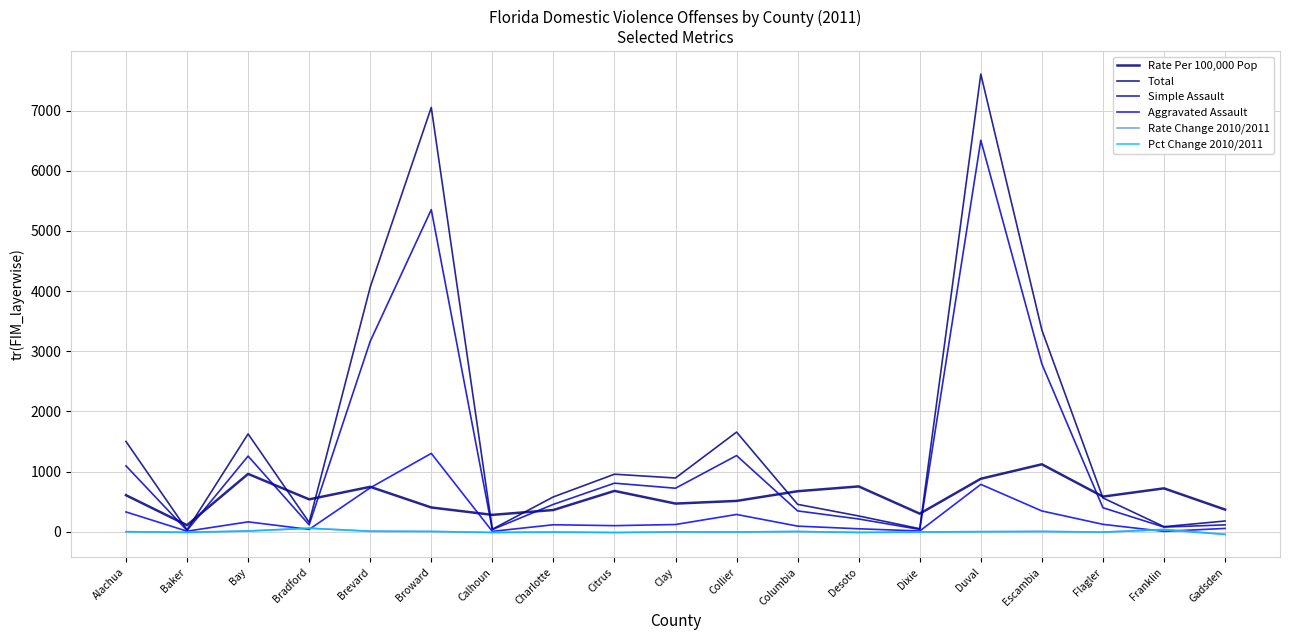

Reading right to left, what are all the values shown in this chart?

Rate Per 100,000 Pop: Gadsden=367.2	Franklin=720.0	Flagler=582.9	Escambia=1119.8	Duval=879.5	Dixie=299.1	Desoto=752.0	Columbia=672.3	Collier=511.1	Clay=466.7	Citrus=677.5	Charlotte=360.2	Calhoun=279.2	Broward=402.2	Brevard=745.4	Bradford=537.3	Bay=960.0	Baker=107.7	Alachua=606.1
Total: Gadsden=177.0	Franklin=83.0	Flagler=561.0	Escambia=3351.0	Duval=7604.0	Dixie=49.0	Desoto=261.0	Columbia=454.0	Collier=1655.0	Clay=892.0	Citrus=955.0	Charlotte=578.0	Calhoun=41.0	Broward=7051.0	Brevard=4064.0	Bradford=154.0	Bay=1625.0	Baker=29.0	Alachua=1499.0
Simple Assault: Gadsden=113.0	Franklin=76.0	Flagler=398.0	Escambia=2787.0	Duval=6506.0	Dixie=37.0	Desoto=211.0	Columbia=345.0	Collier=1265.0	Clay=722.0	Citrus=806.0	Charlotte=454.0	Calhoun=35.0	Broward=5352.0	Brevard=3164.0	Bradford=113.0	Bay=1256.0	Baker=21.0	Alachua=1094.0
Aggravated Assault: Gadsden=54.0	Franklin=5.0	Flagler=122.0	Escambia=344.0	Duval=786.0	Dixie=11.0	Desoto=48.0	Columbia=92.0	Collier=286.0	Clay=119.0	Citrus=100.0	Charlotte=115.0	Calhoun=5.0	Broward=1301.0	Brevard=729.0	Bradford=38.0	Bay=163.0	Baker=8.0	Alachua=328.0
Rate Change 2010/2011: Gadsden=-43.5	Franklin=38.7	Flagler=-7.9	Escambia=5.5	Duval=1.7	Dixie=-5.4	Desoto=-12.8	Columbia=2.4	Collier=-4.0	Clay=-4.9	Citrus=-14.2	Charlotte=-4.7	Calhoun=-14.1	Broward=3.4	Brevard=8.1	Bradford=57.0	Bay=11.2	Baker=-12.7	Alachua=0.8
Pct Change 2010/2011: Gadsden=-45.5	Franklin=29.7	Flagler=-6.7	Escambia=1.5	Duval=-2.5	Dixie=-5.8	Desoto=-13.0	Columbia=2.7	Collier=-6.2	Clay=-2.9	Citrus=-15.0	Charlotte=-8.3	Calhoun=-12.8	Broward=3.5	Brevard=6.2	Bradford=57.1	Bay=10.4	Baker=-9.4	Alachua=-2.5